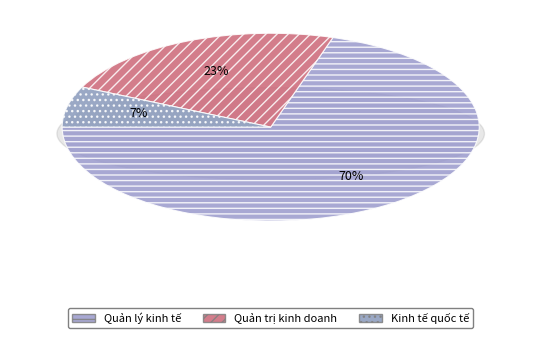

Is there a majority slice in this chart?

Yes